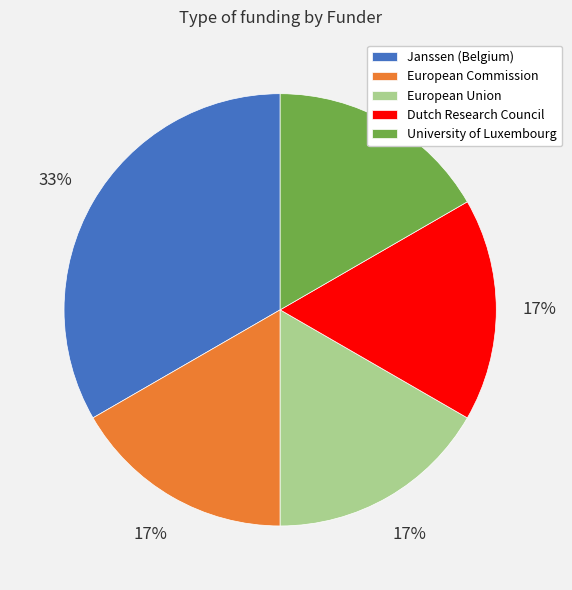

Is the sum of Dutch Research Council and University of Luxembourg greater than half?

No